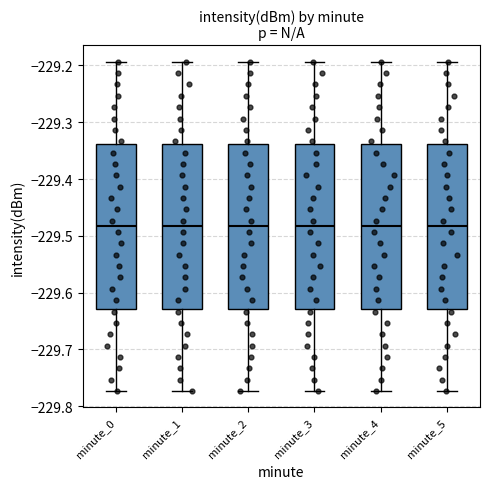

Reading left to right, read every box against the y-axis: the position of its median line, the range the box covers, and the ends of its whiskers. The values are not printed on the chart, so give them approximately, as read against the axis.

minute_0: median -229.48, box -229.63 to -229.34, whiskers -229.77 to -229.19
minute_1: median -229.48, box -229.63 to -229.34, whiskers -229.77 to -229.19
minute_2: median -229.48, box -229.63 to -229.34, whiskers -229.77 to -229.19
minute_3: median -229.48, box -229.63 to -229.34, whiskers -229.77 to -229.19
minute_4: median -229.48, box -229.63 to -229.34, whiskers -229.77 to -229.19
minute_5: median -229.48, box -229.63 to -229.34, whiskers -229.77 to -229.19